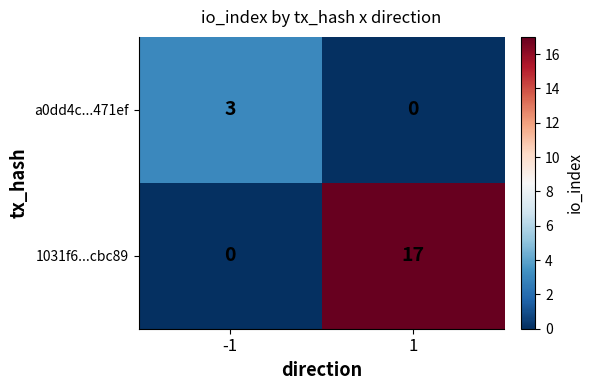

Count the number of categories in the chart.

2